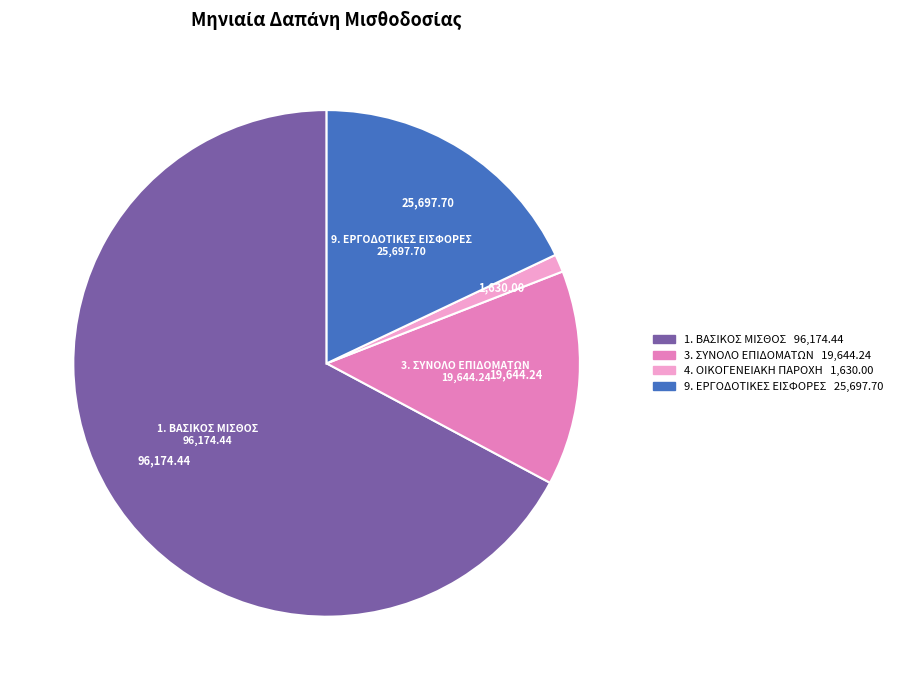

Does any single category account for the majority?

Yes